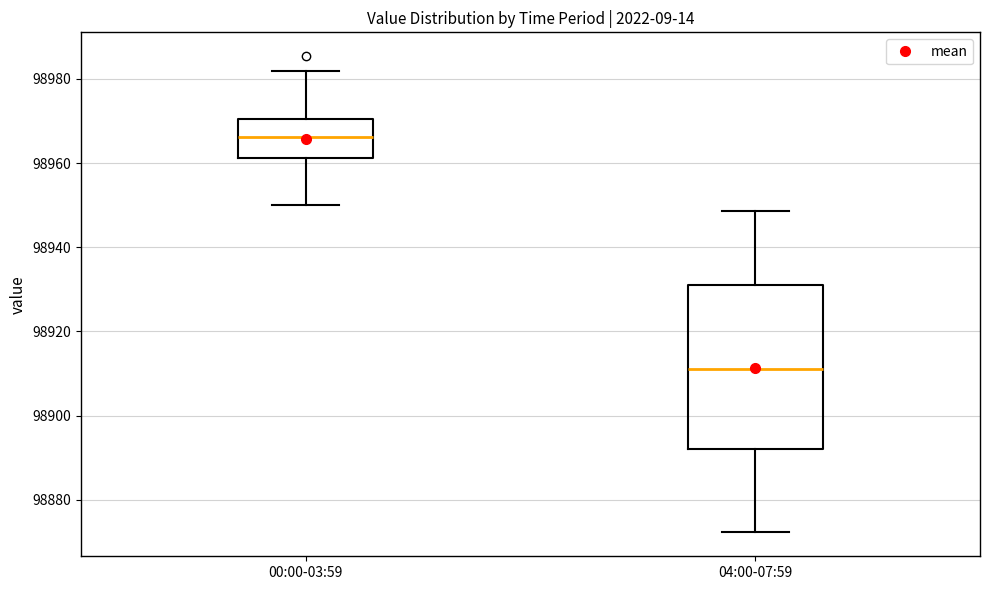

Where does the median line of the box for 04:00-07:59 sit on the y-axis? The values are not printed on the chart, so give them approximately, as read against the axis.

98912